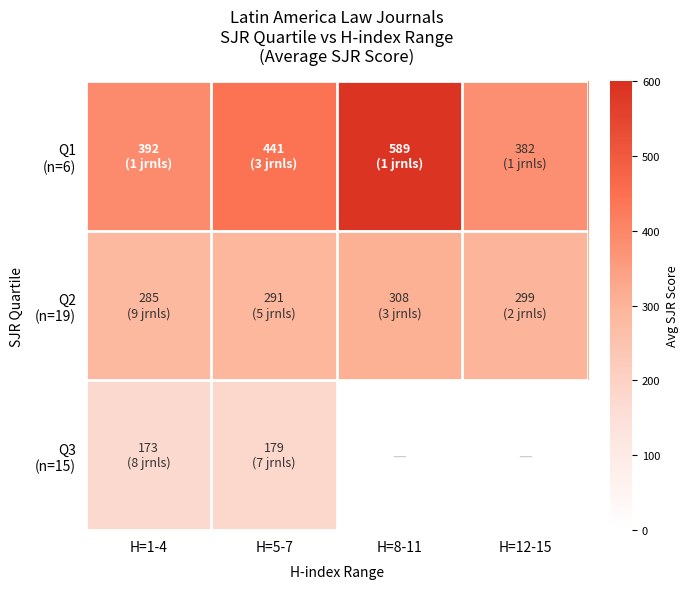

At which category does the chart reach its minimum across all series?

H=1-4